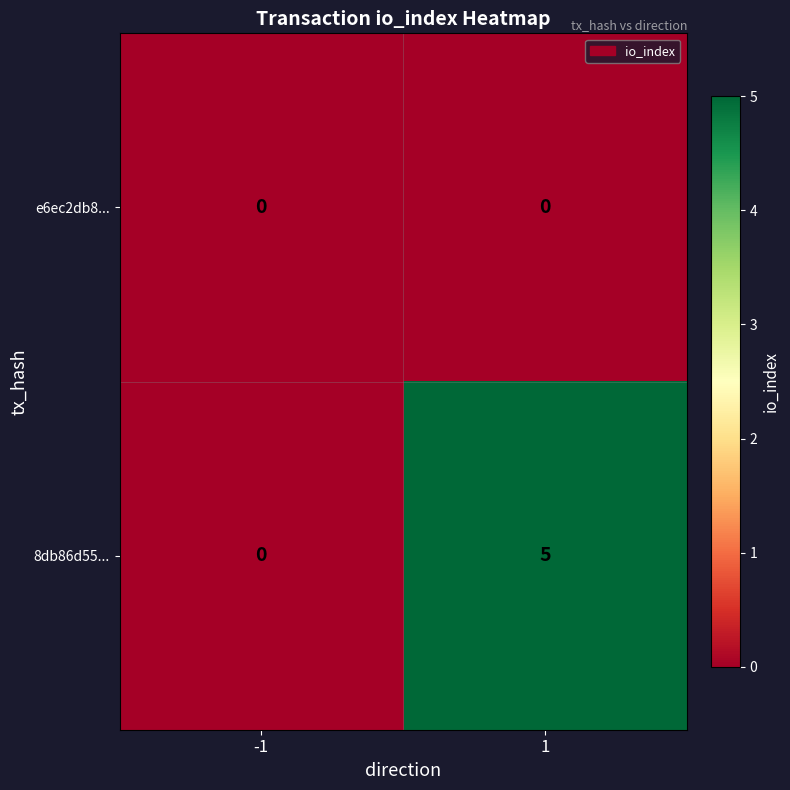

Reading right to left, transcribe all the data shown in this chart.

e6ec2db8...: 0	0
8db86d55...: 5	0